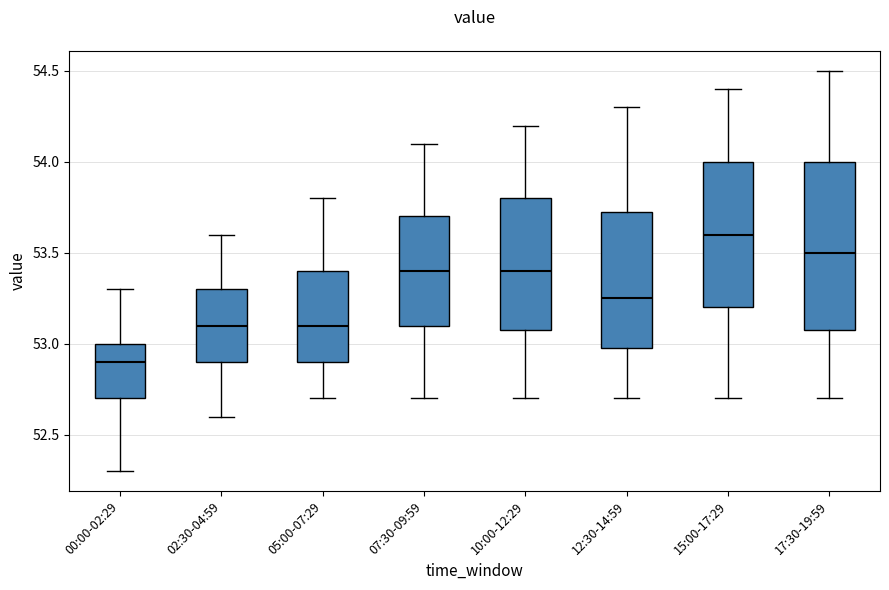

Which box is the tallest, from its lower edge to its upper edge?

17:30-19:59